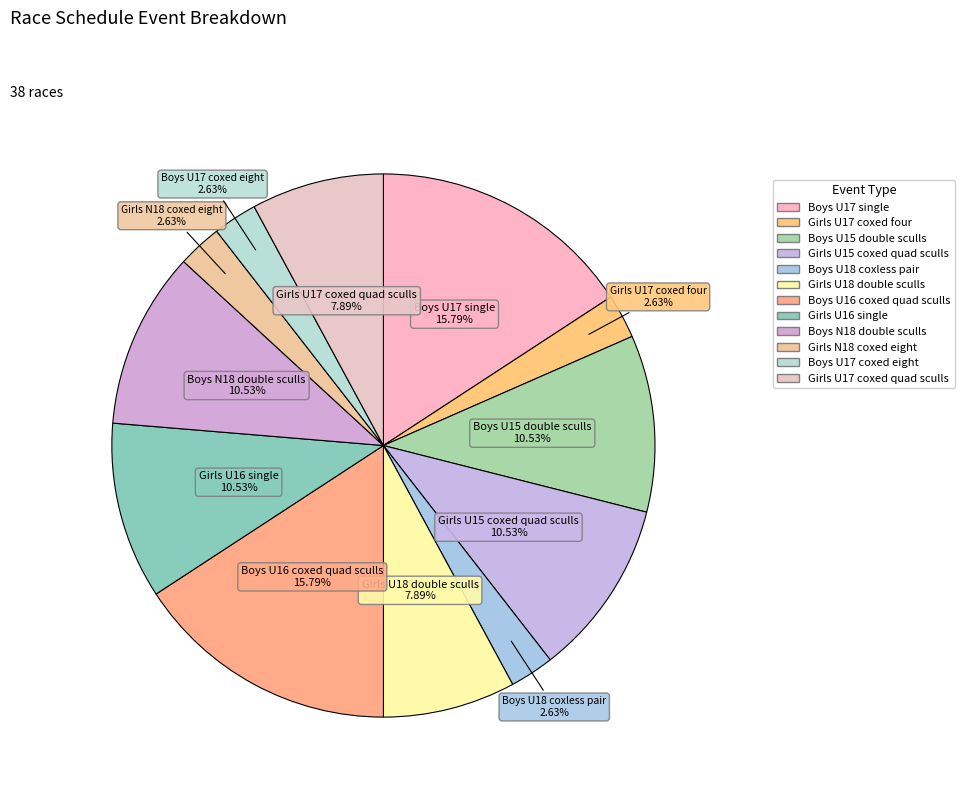

True or false: Girls U18 double sculls accounts for 8% of the total.

True